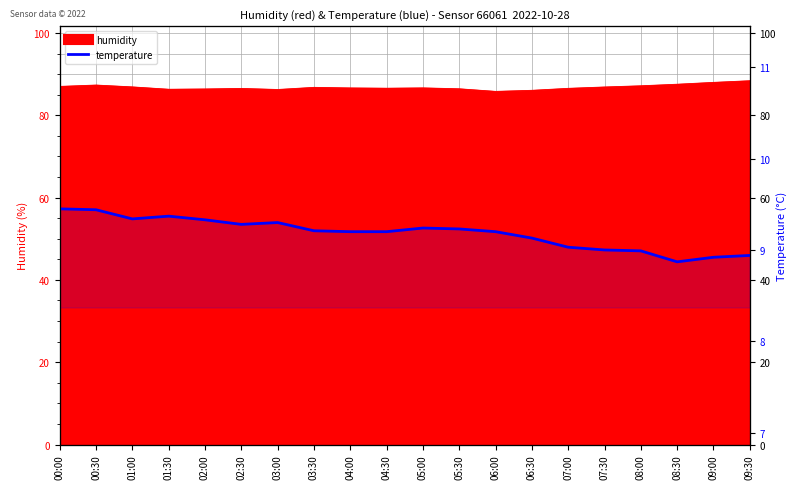

Between 04:00 and 07:00, which is larger?

04:00